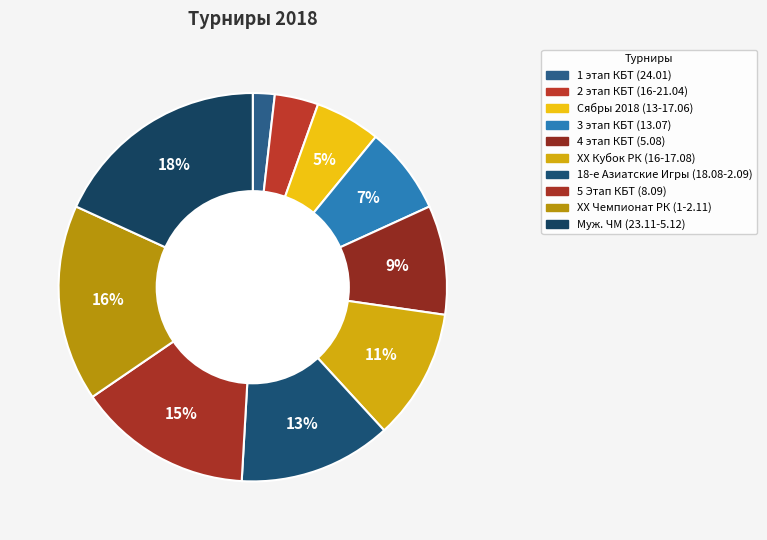

To the nearest percent, what is the combined percentage of ХХ Кубок РК (16-17.08) and 4 этап КБТ (5.08)?

20%